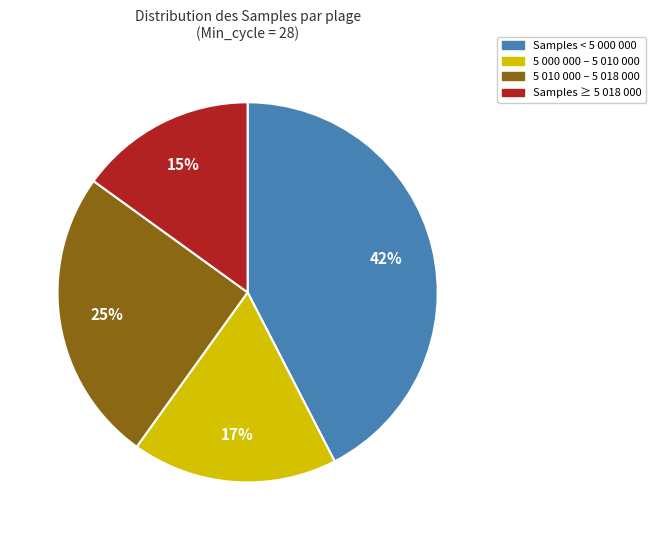

Between 5 000 000 – 5 010 000 and 5 010 000 – 5 018 000, which is larger?

5 010 000 – 5 018 000